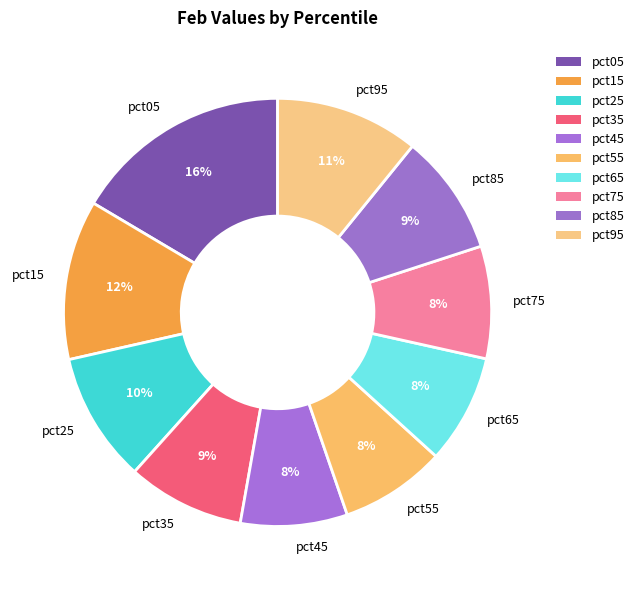

To the nearest percent, what is the difference between the pct15 and pct55 slice percentages?

4%